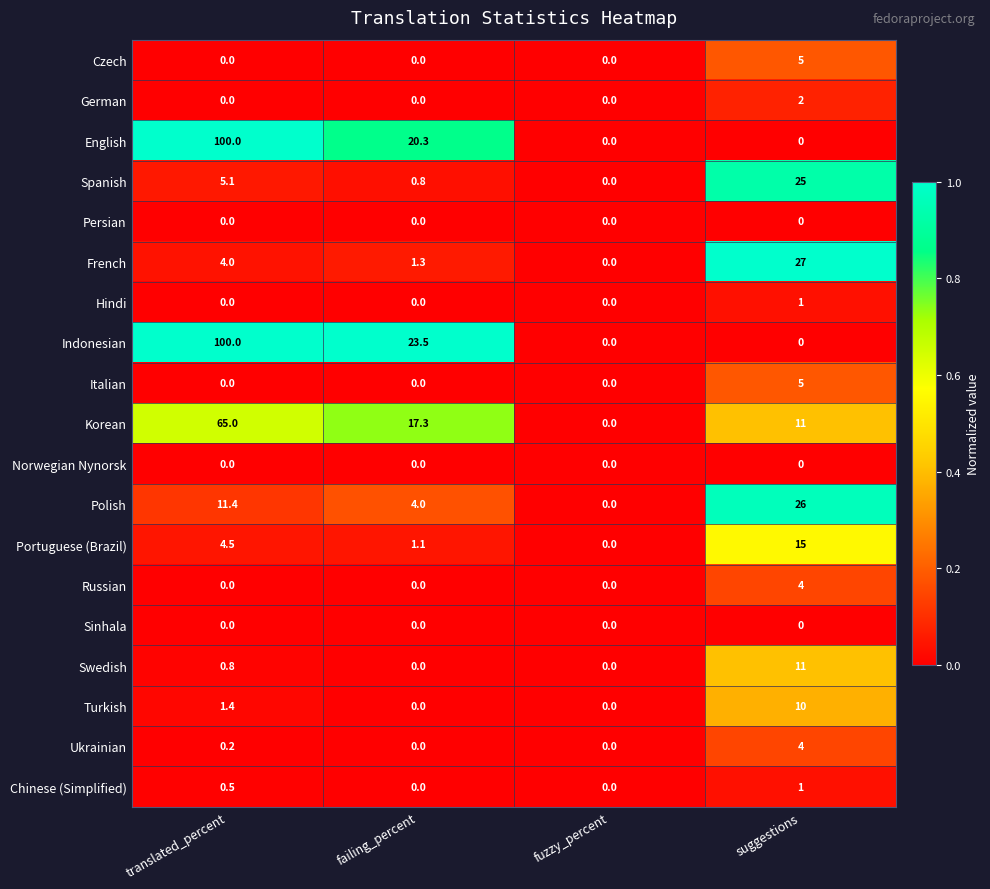

The Czech series shows 0.0 at translated_percent. True or false?

True